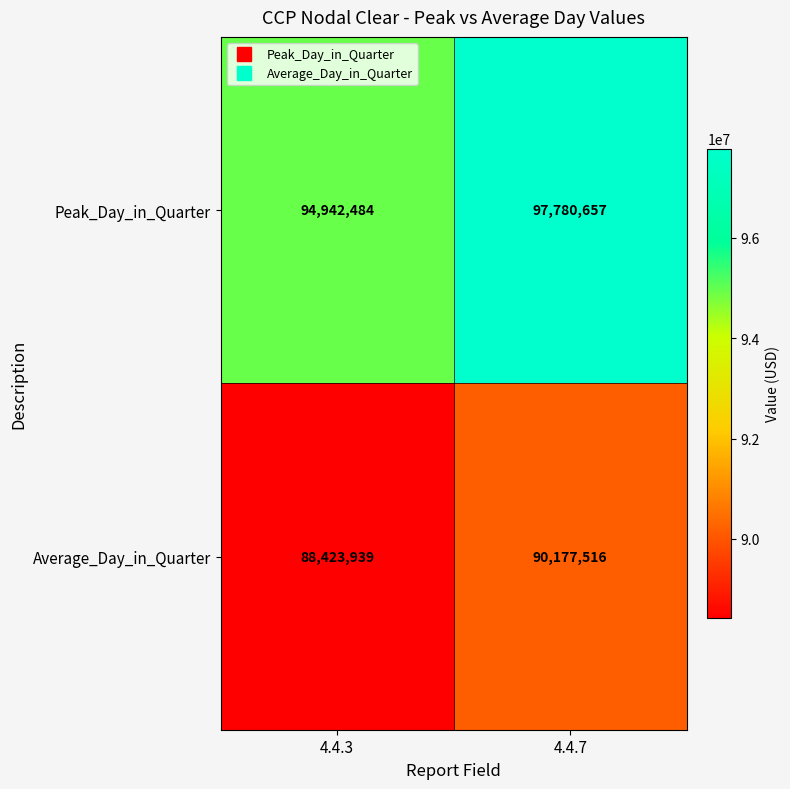

What is the sum of the Peak_Day_in_Quarter values at 4.4.3 and 4.4.7?

192723141